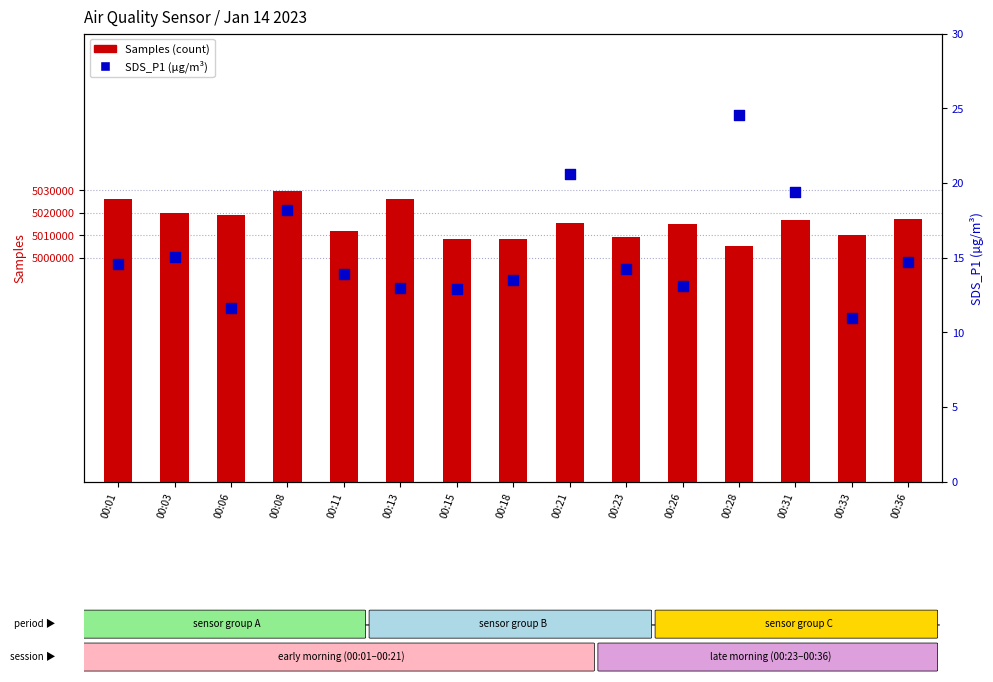

Is the value of SDS_P1 (µg/m³) at 00:06 greater than the value of Samples (count) at 00:03?

No